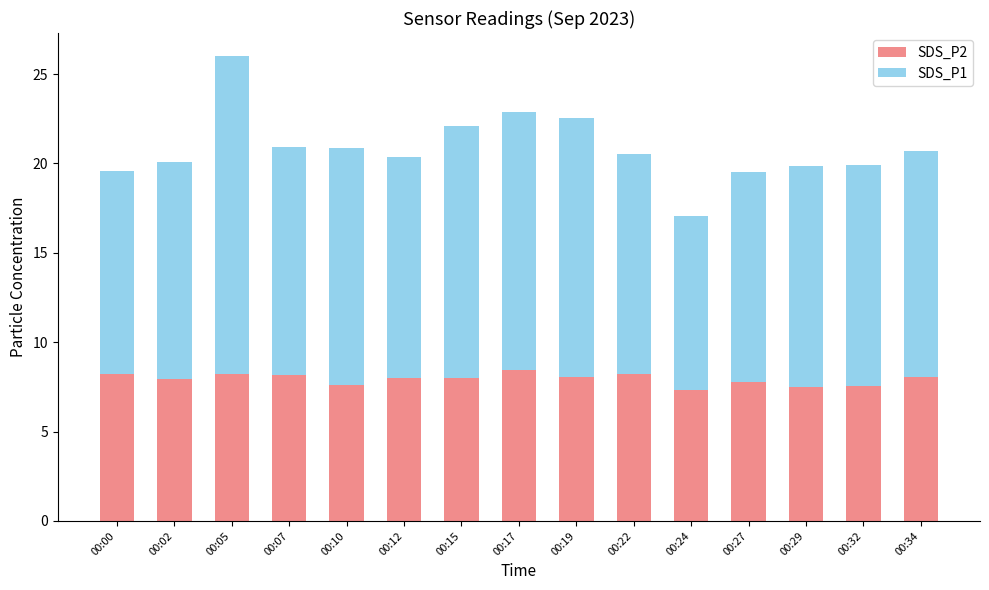

What are all the series names shown in the legend?

SDS_P2, SDS_P1